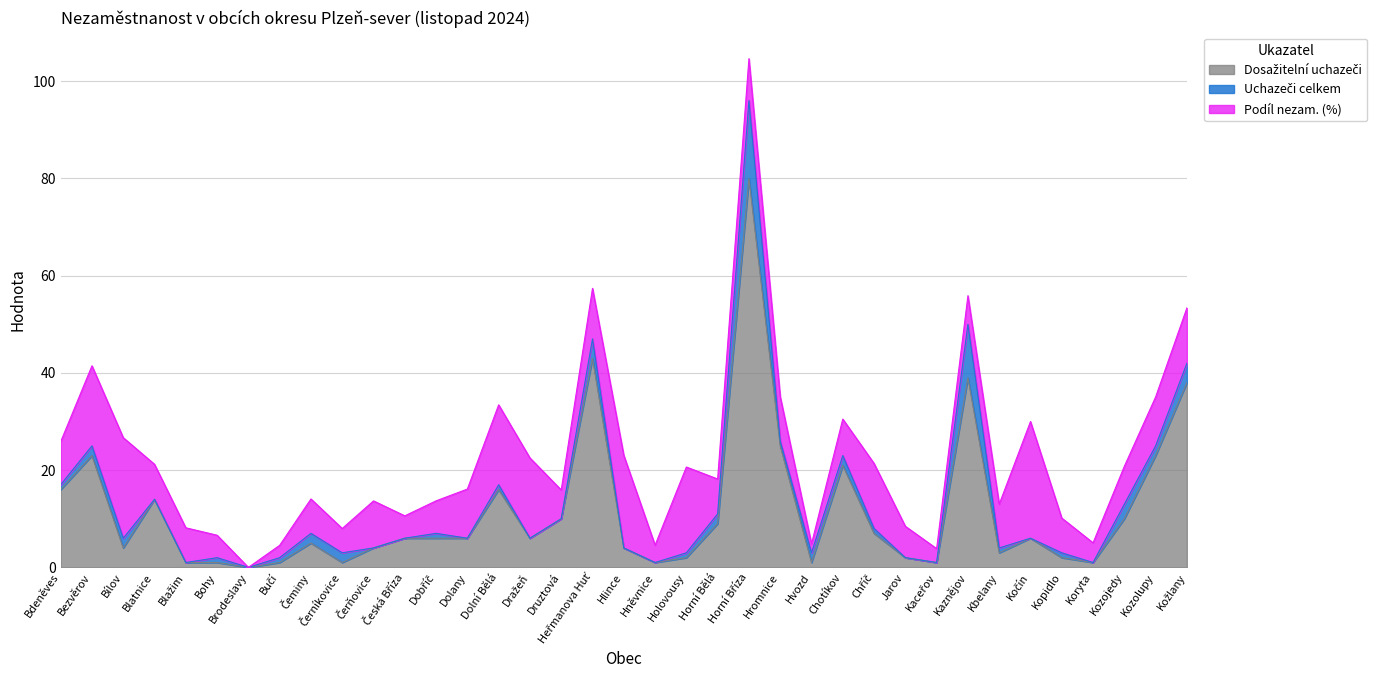

How many lines are shown in the chart?

3